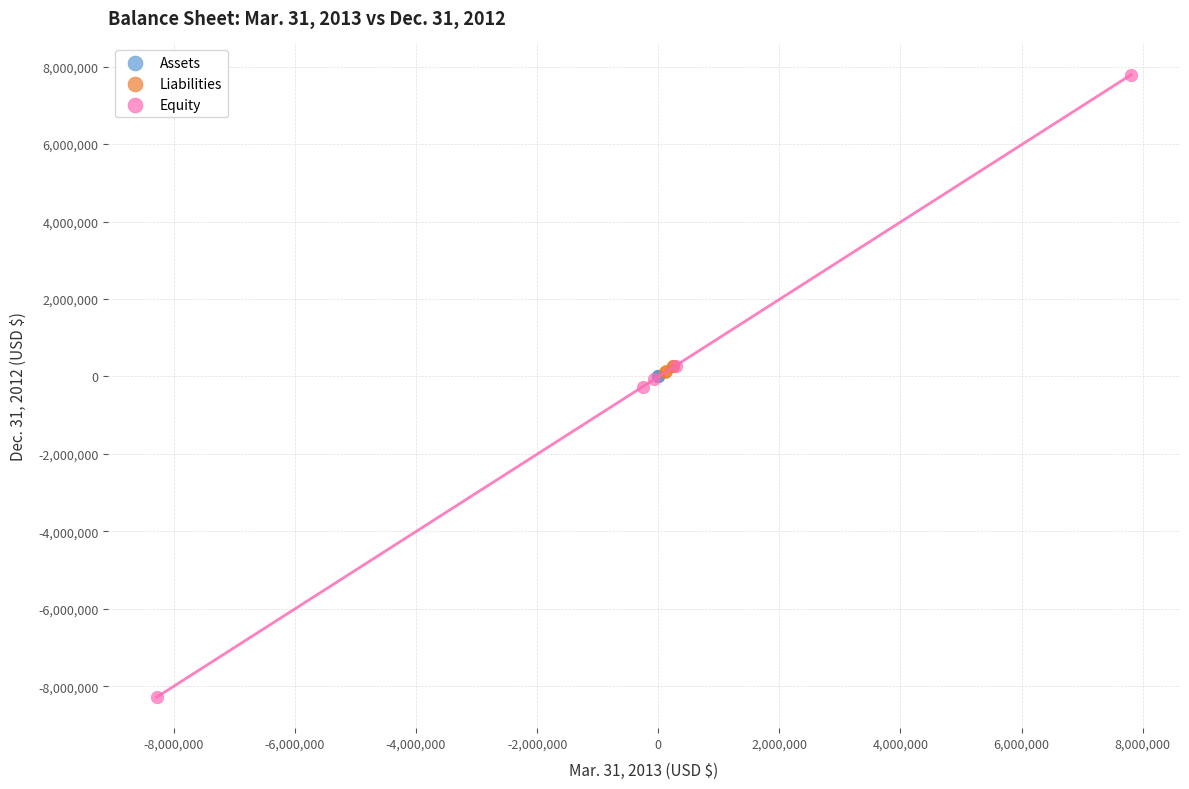

Which series contains the lowest Y value?

Equity